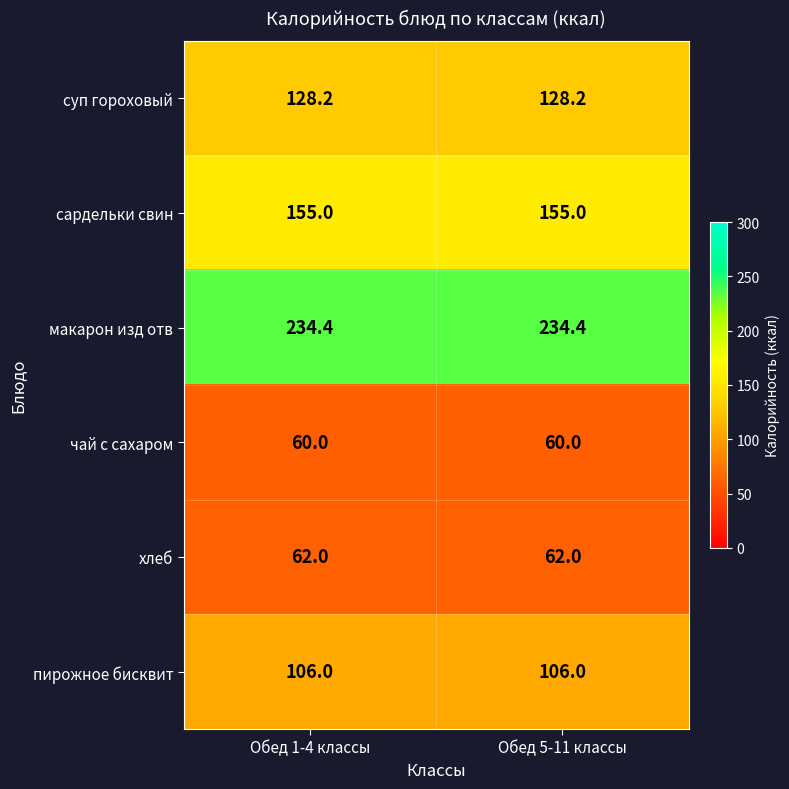

Which series has the largest total across all categories?

макарон изд отв